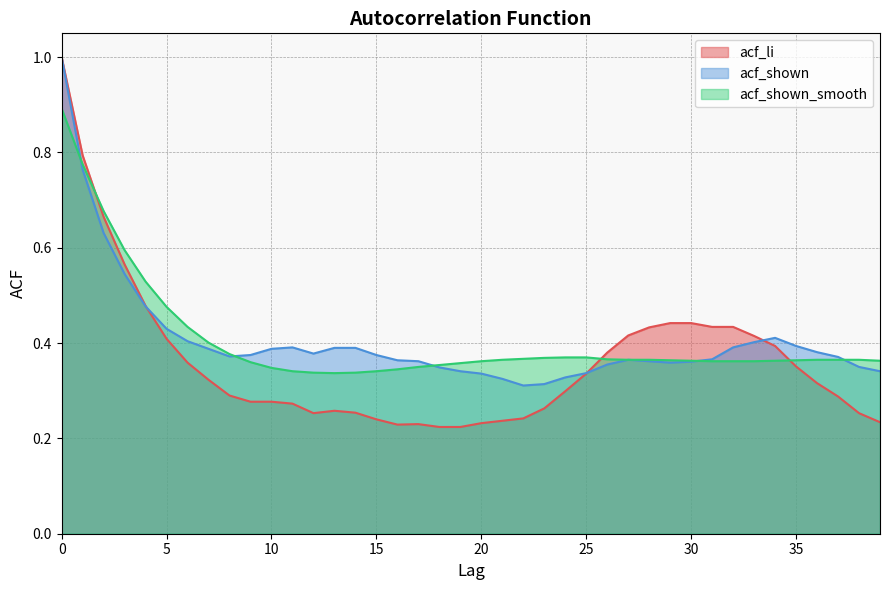

How many lines are shown in the chart?

3